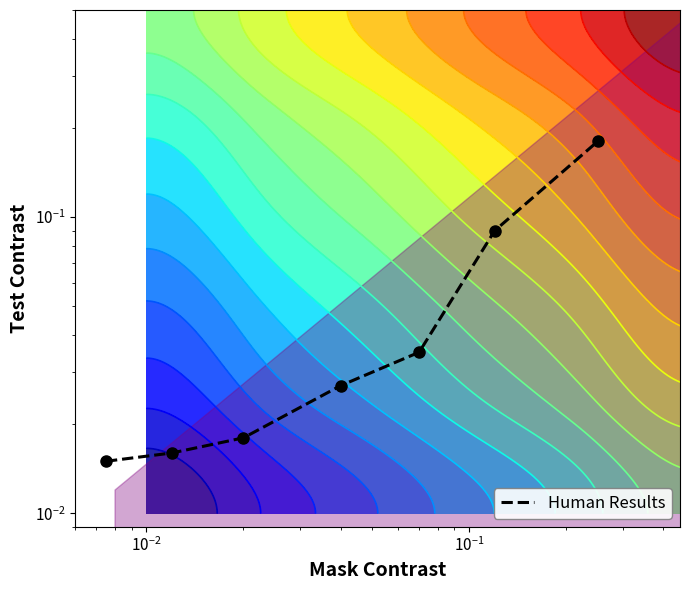

What is the difference between the maximum and minimum values?

0.2